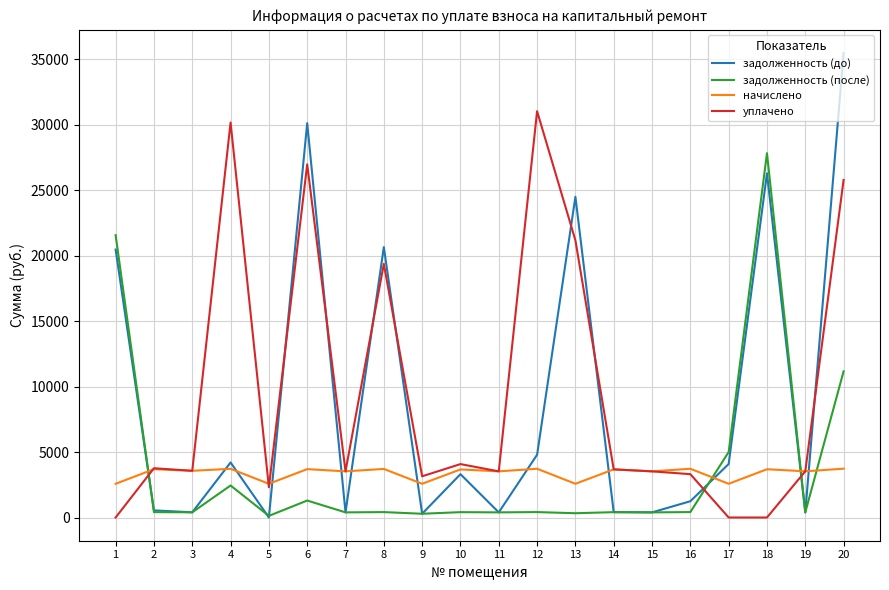

What is the difference between the maximum and minimum values in the задолженность (после) series?

27710.1